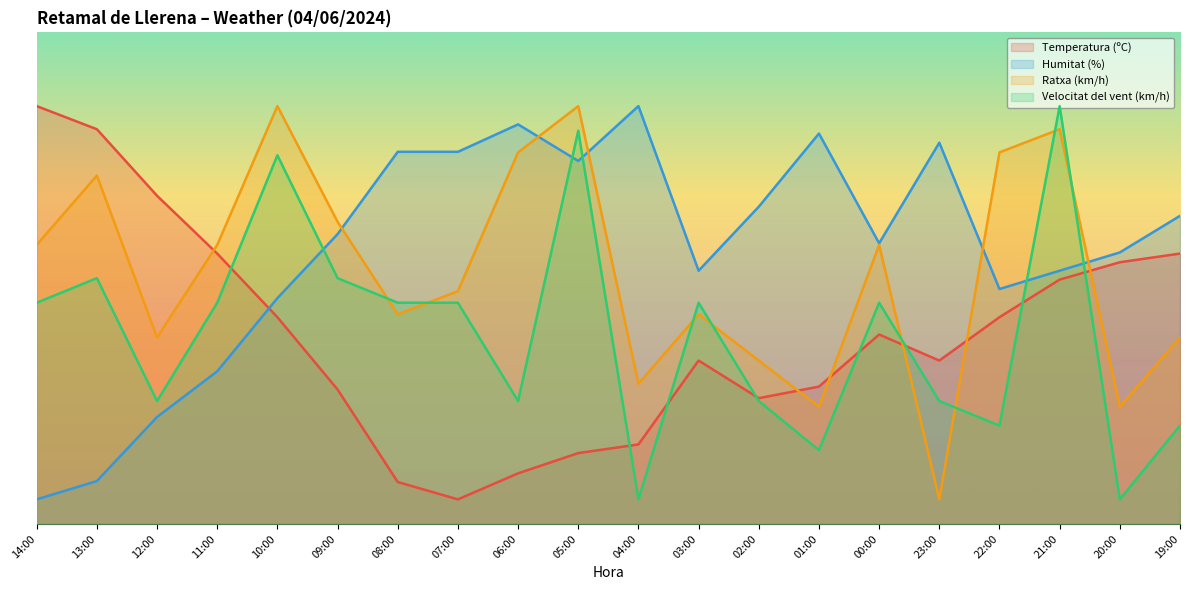

The value of Humitat (%) at 12:00 is 21.7. True or false?

True